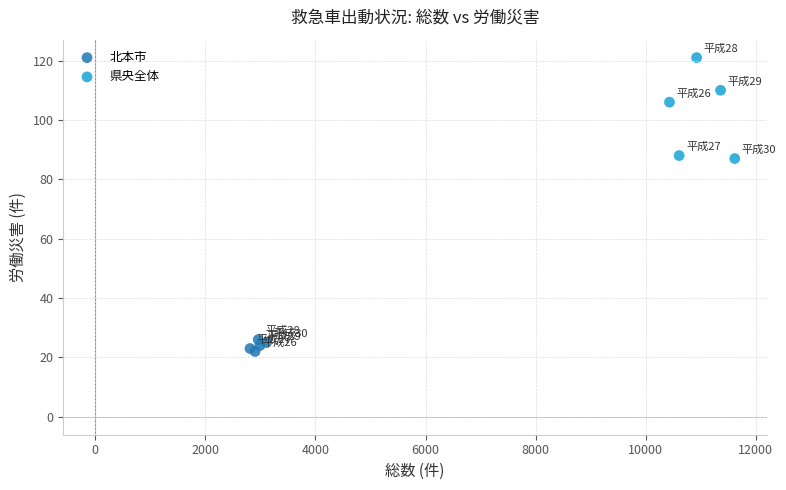

Which series reaches the maximum Y coordinate?

県央全体